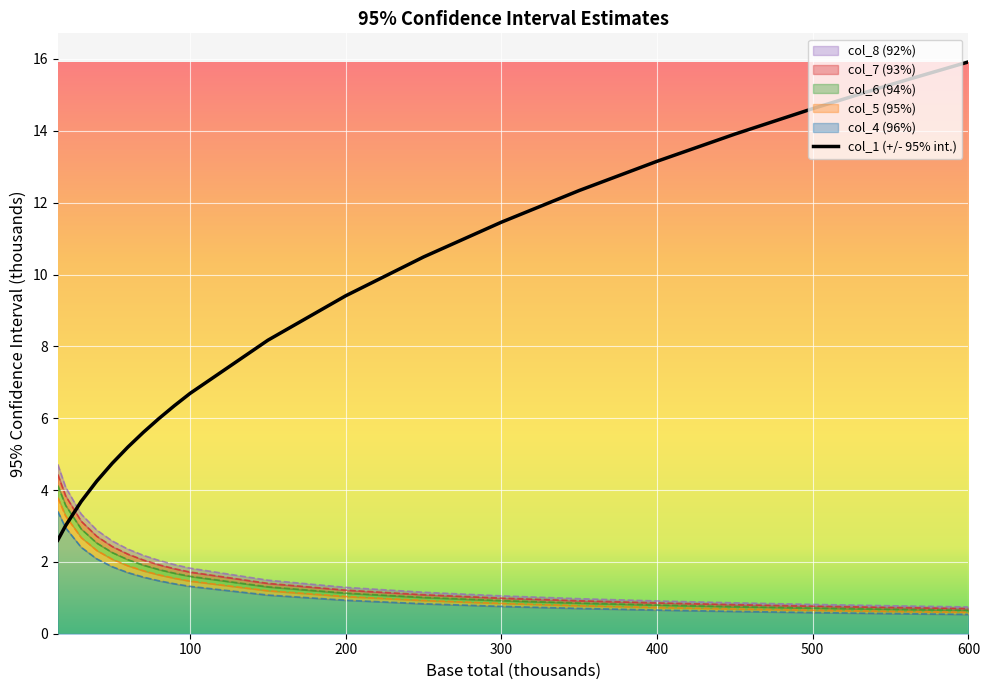

What is the sum of all col_6 (94%) values?

33.3